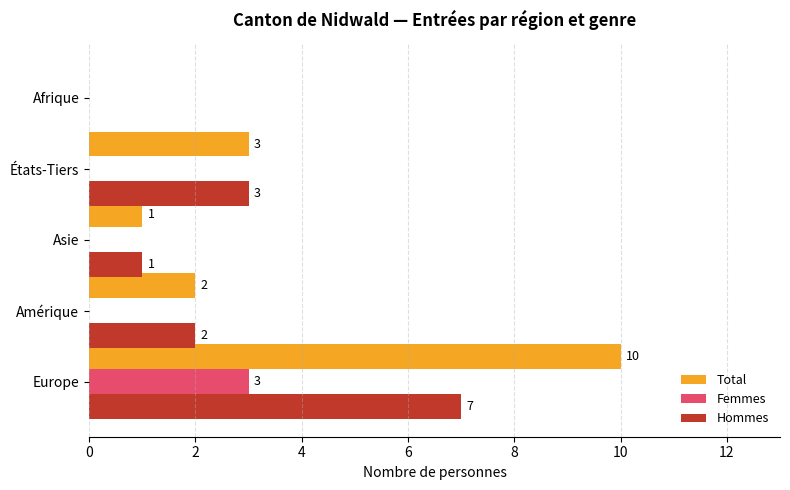

At which label is Total closest to 5?

États-Tiers